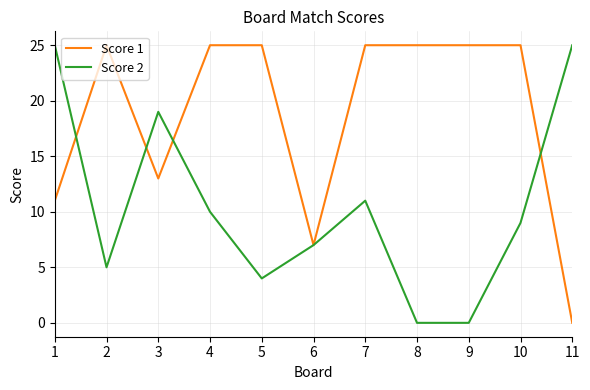

Where does the Score 2 series first go above 9?

1